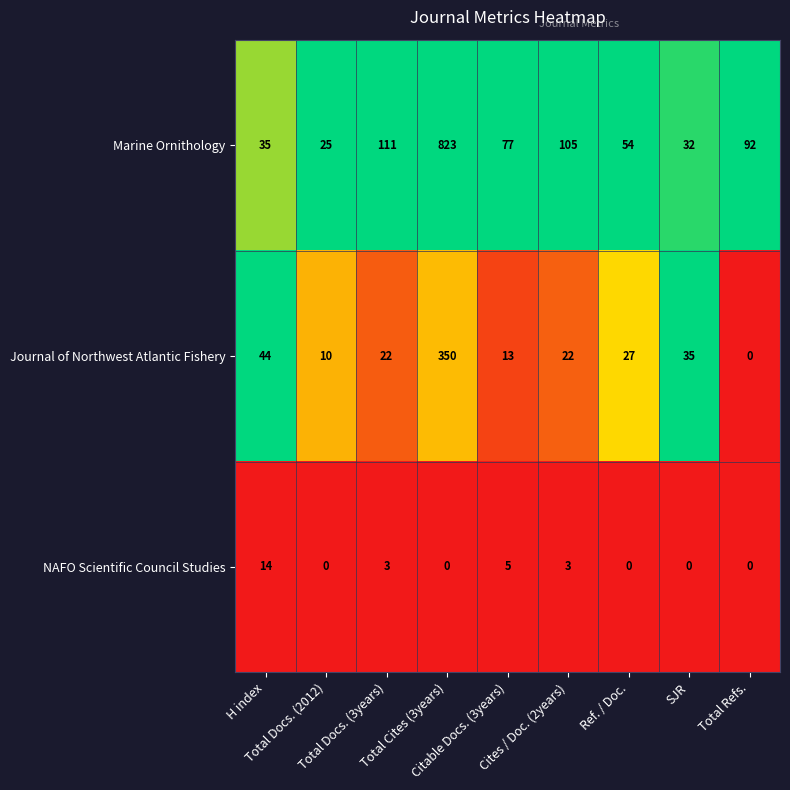

Rank the series by their maximum value, from highest to lowest.

Marine Ornithology, Journal of Northwest Atlantic Fishery, NAFO Scientific Council Studies